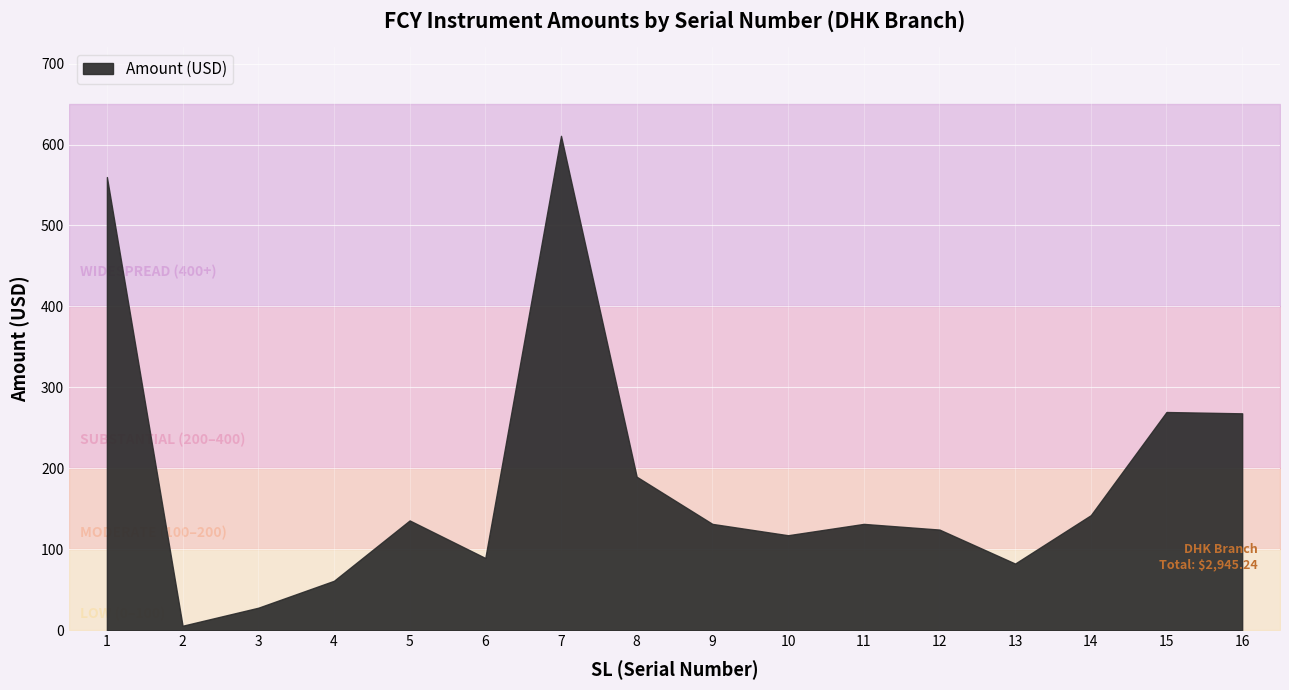

The chart shows a value of 559.8 at 1. True or false?

True